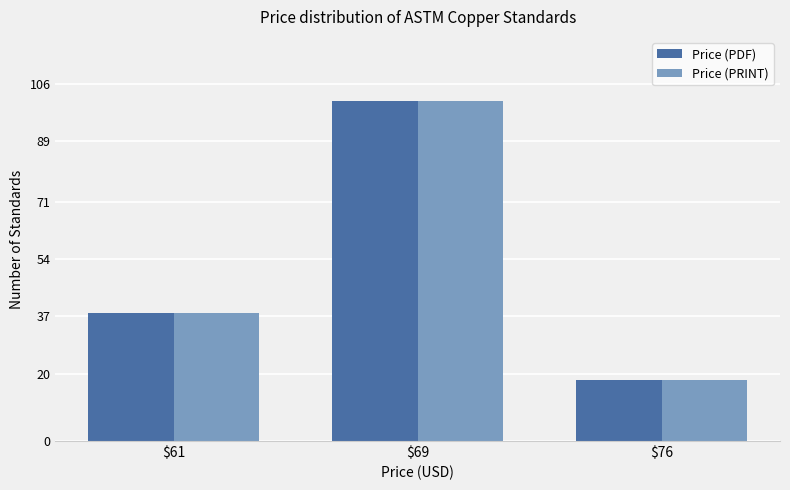

Is it true that Price (PDF) equals 65 at $61?

False